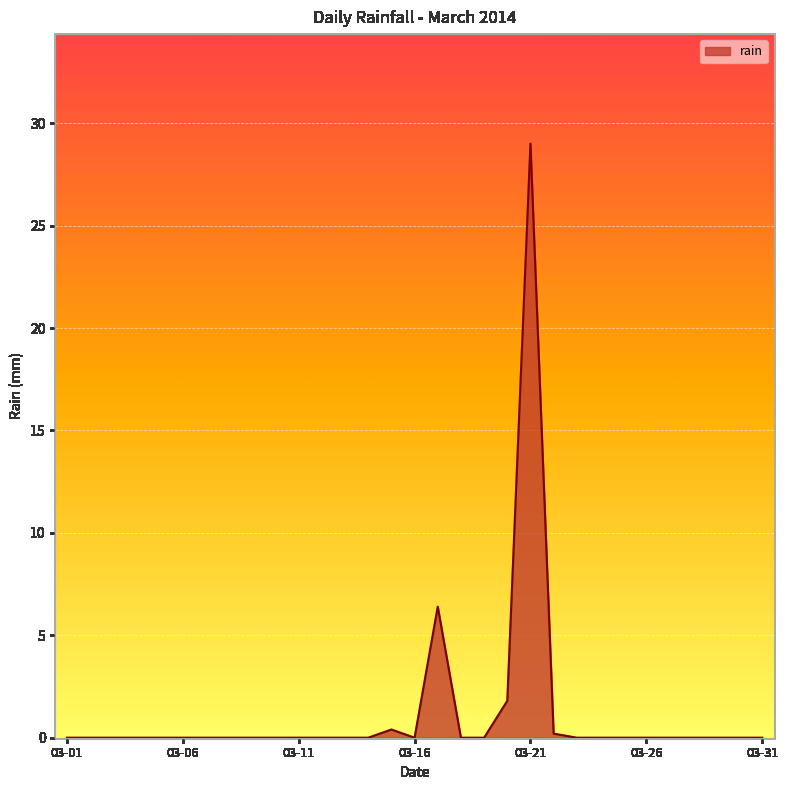

Reading left to right, transcribe all the data shown in this chart.

0.0	0.0	0.0	0.0	0.0	0.0	0.0	0.0	0.0	0.0	0.0	0.0	0.0	0.0	0.4	0.0	6.4	0.0	0.0	1.8	29.0	0.2	0.0	0.0	0.0	0.0	0.0	0.0	0.0	0.0	0.0